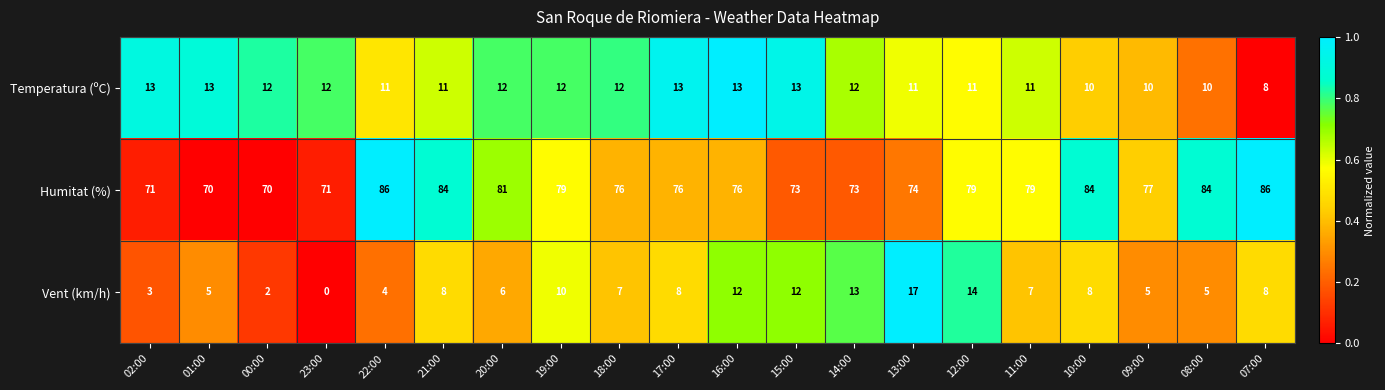

List the series in order of their peak value, lowest first.

Temperatura (ºC), Vent (km/h), Humitat (%)